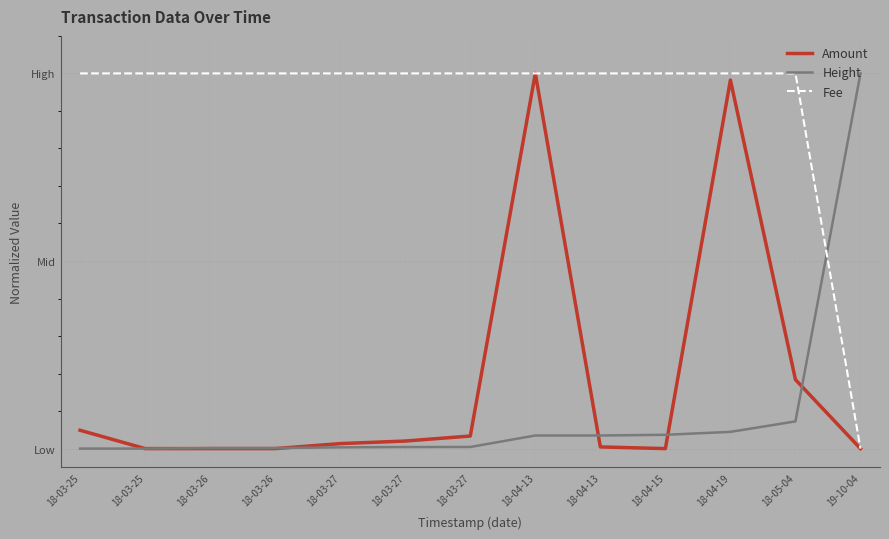

Does the chart have visible grid lines?

Yes